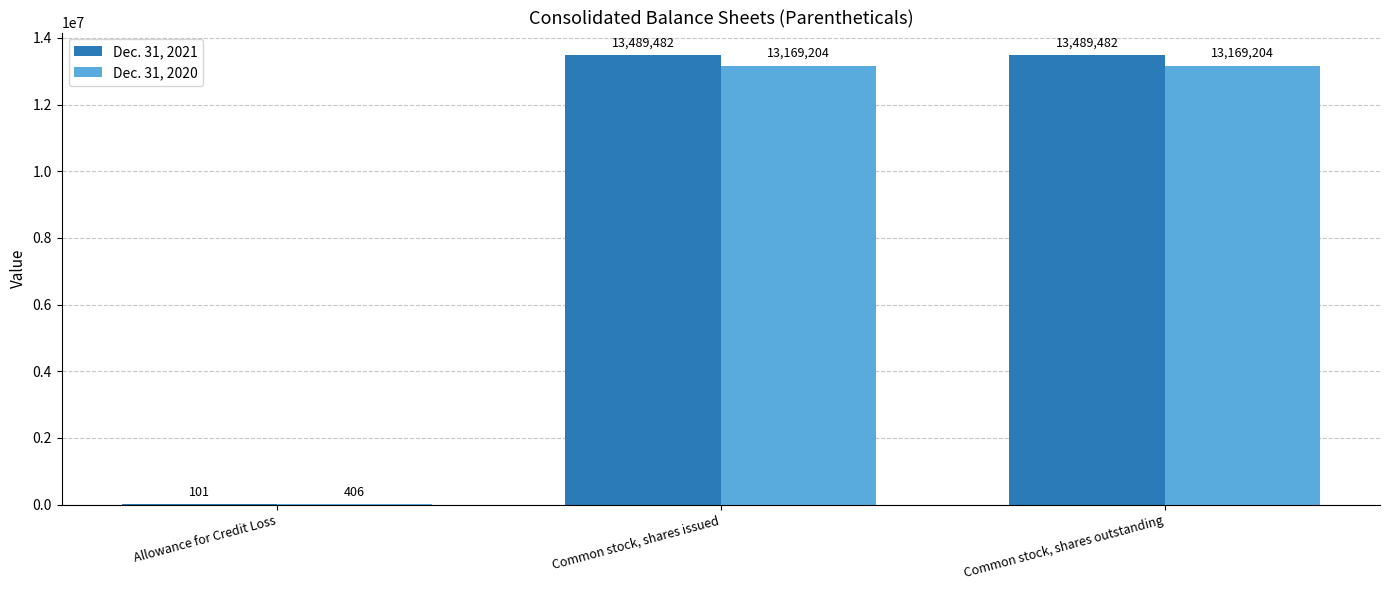

How many groups of bars are there?

3